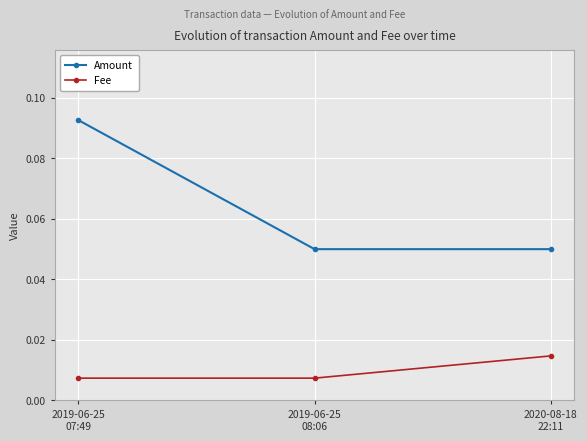

Which series has the largest range (max minus min)?

Amount